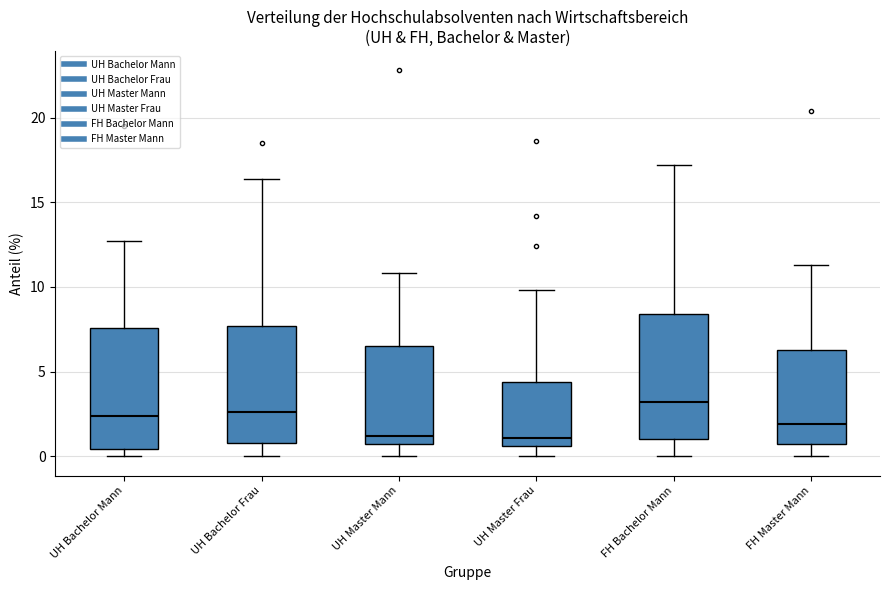

Reading left to right, transcribe this box plot: for each box, give where its median line is, the range the box spans, and where its two whiskers end, as read against the y-axis. The values are not printed on the chart, so give them approximately, as read against the axis.

UH Bachelor Mann: median 2.5, box 0.5 to 7.5, whiskers 0.0 to 12.5
UH Bachelor Frau: median 2.5, box 1.0 to 7.5, whiskers 0.0 to 16.5
UH Master Mann: median 1.0, box 0.5 to 6.5, whiskers 0.0 to 11.0
UH Master Frau: median 1.0, box 0.5 to 4.5, whiskers 0.0 to 10.0
FH Bachelor Mann: median 3.0, box 1.0 to 8.5, whiskers 0.0 to 17.0
FH Master Mann: median 2.0, box 0.5 to 6.5, whiskers 0.0 to 11.5